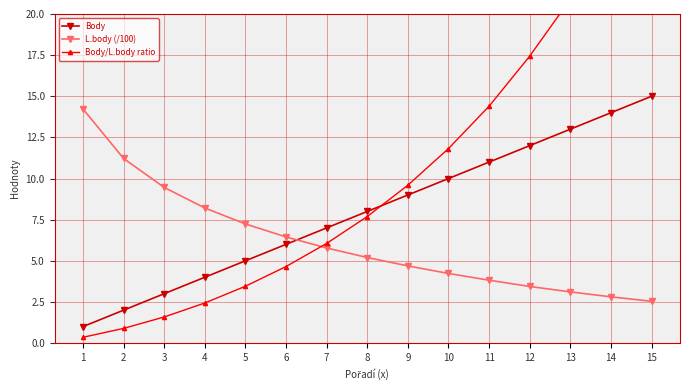

Does the chart display data point markers on the line(s)?

Yes